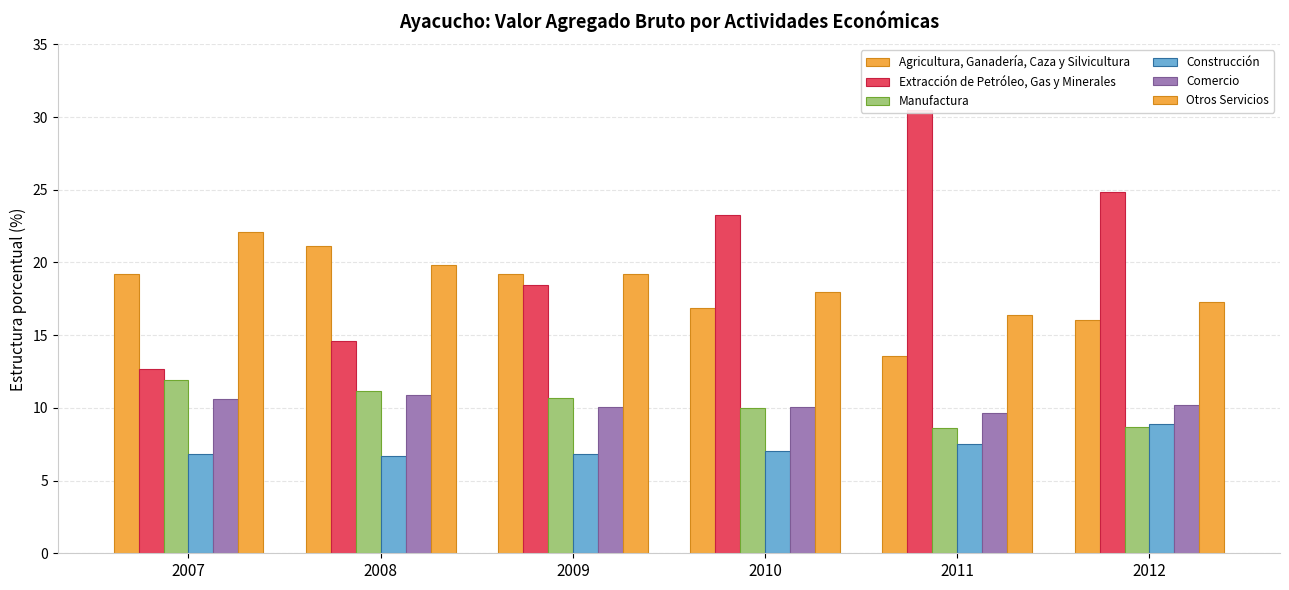

What is the greatest value displayed?

30.5